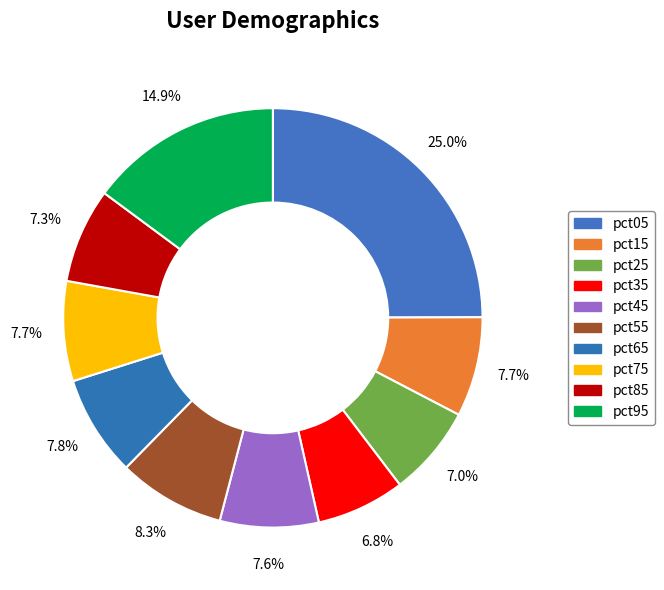

To the nearest percent, what is the difference between the largest and smallest slice percentages?

18%